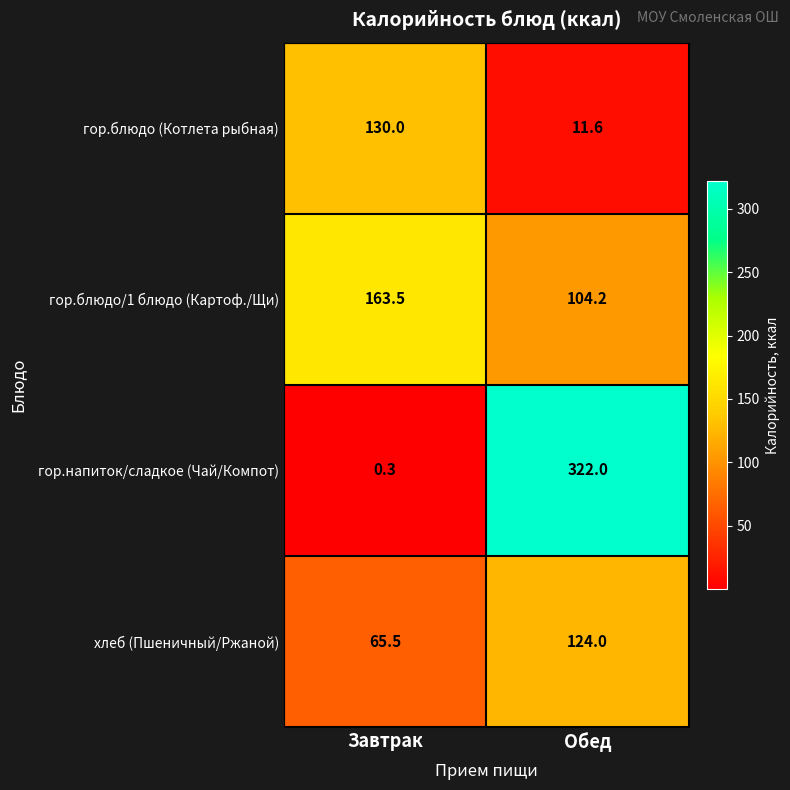

What is the sum of all гор.блюдо/1 блюдо (Картоф./Щи) values?

267.7